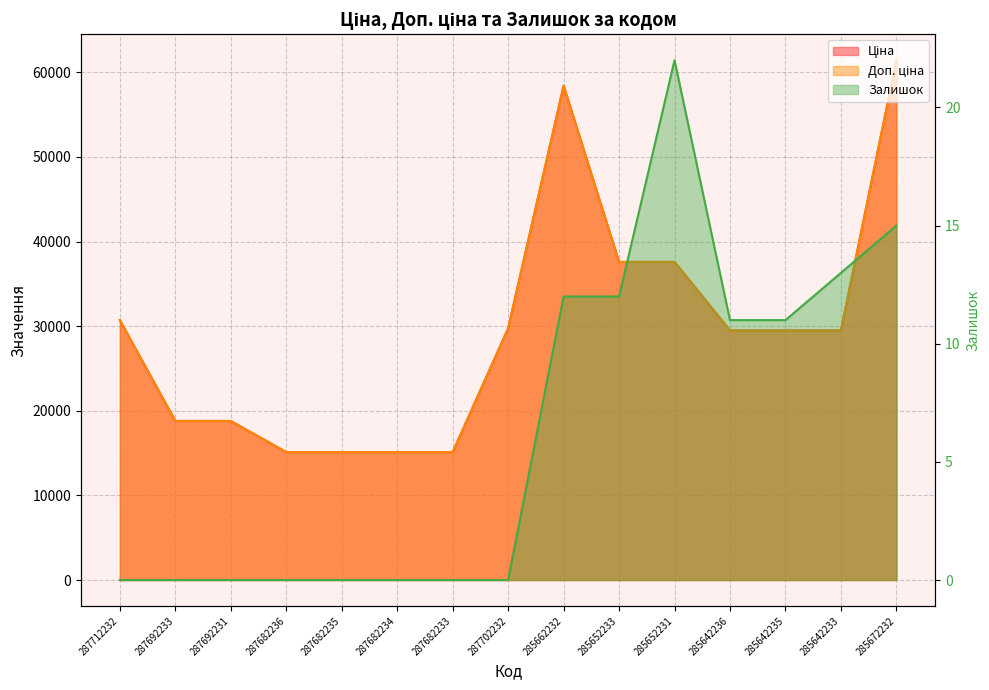

The chart shows a value of 6 at 285642236. True or false?

False